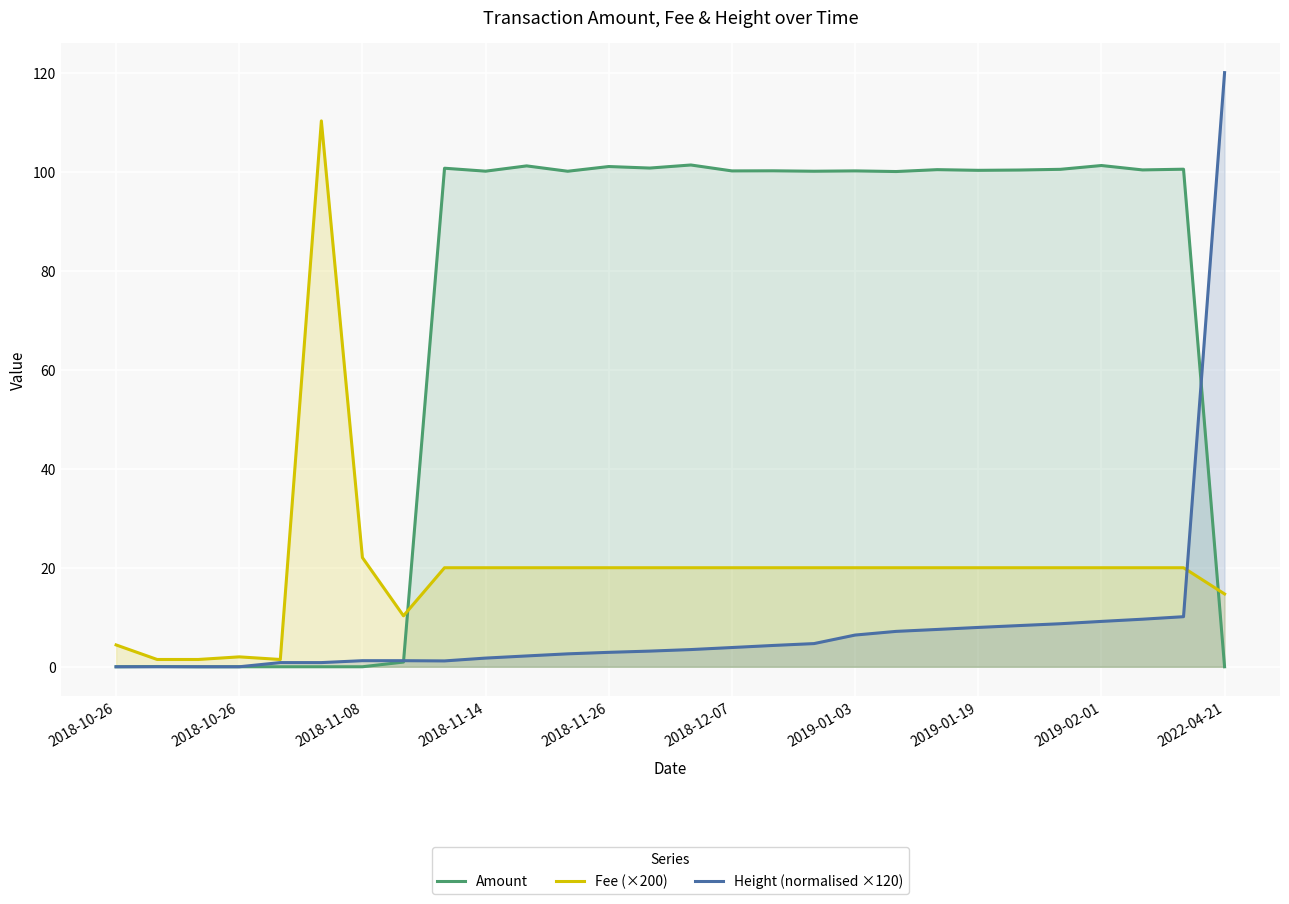

True or false: Height (normalised ×120) and Fee (×200) intersect in this chart.

True